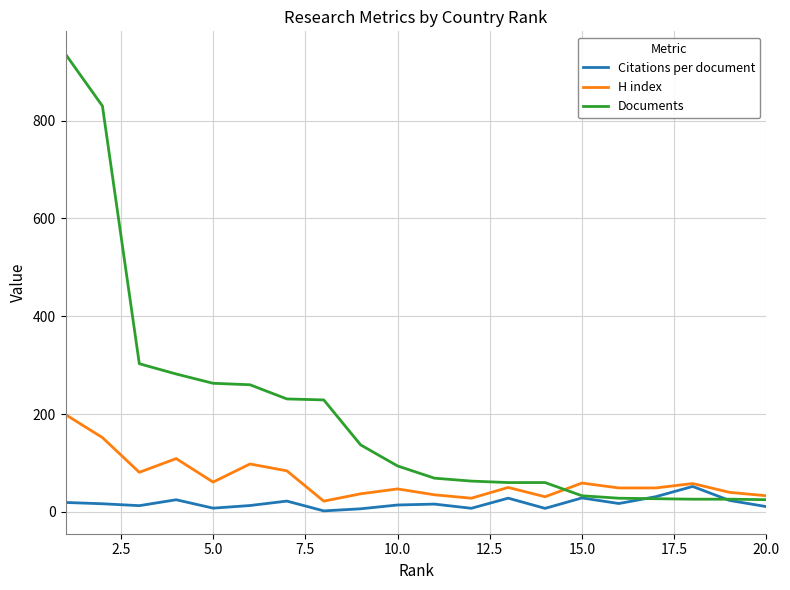

In H index, how many points are higher than both neighbors (excluding endpoints)?

6